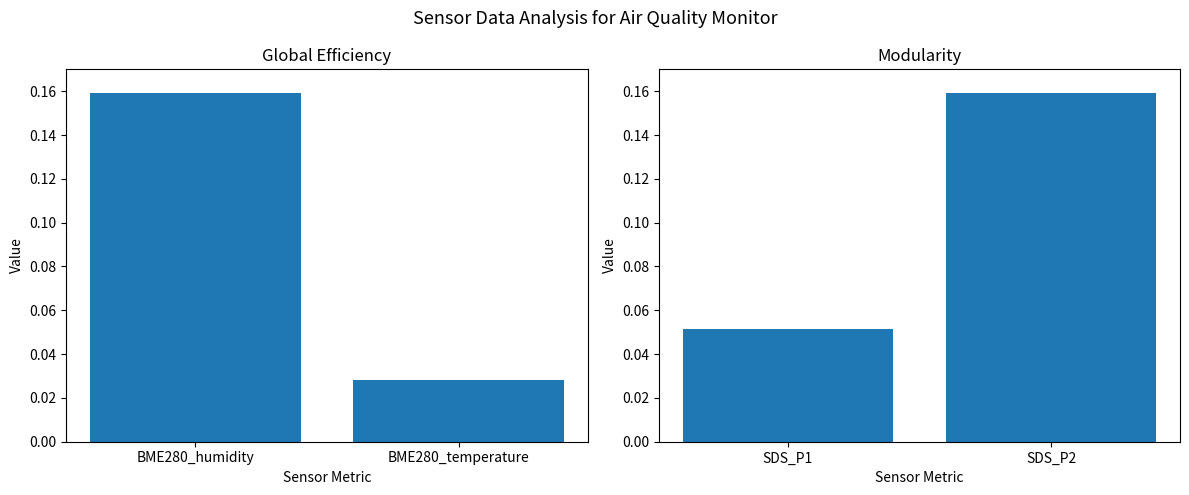

Reading right to left, transcribe all the data shown in this chart.

Global Efficiency: 0.0	0.2
Modularity: 0.2	0.1